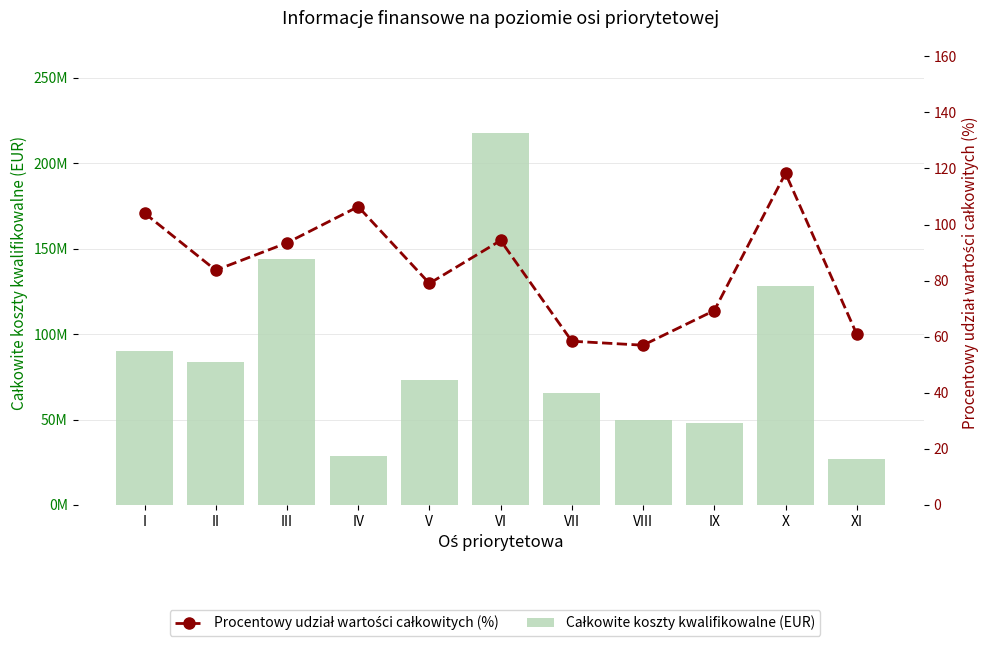

List the series in order of their peak value, highest first.

Całkowite koszty kwalifikowalne (EUR), Procentowy udział wartości całkowitych (%)